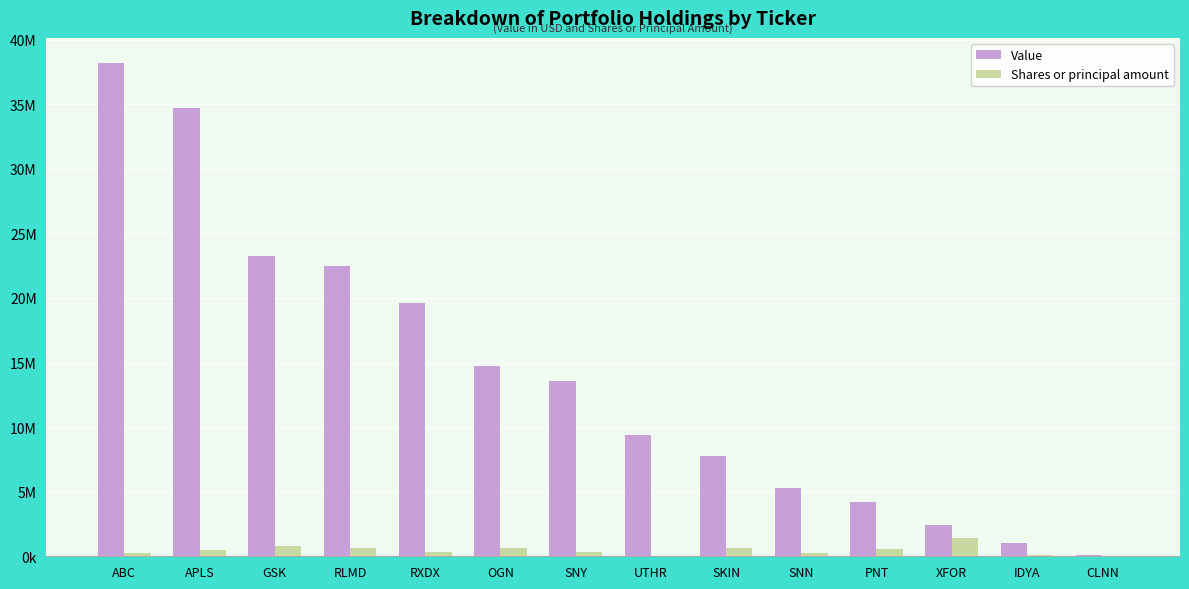

What are all the series names shown in the legend?

Value, Shares or principal amount